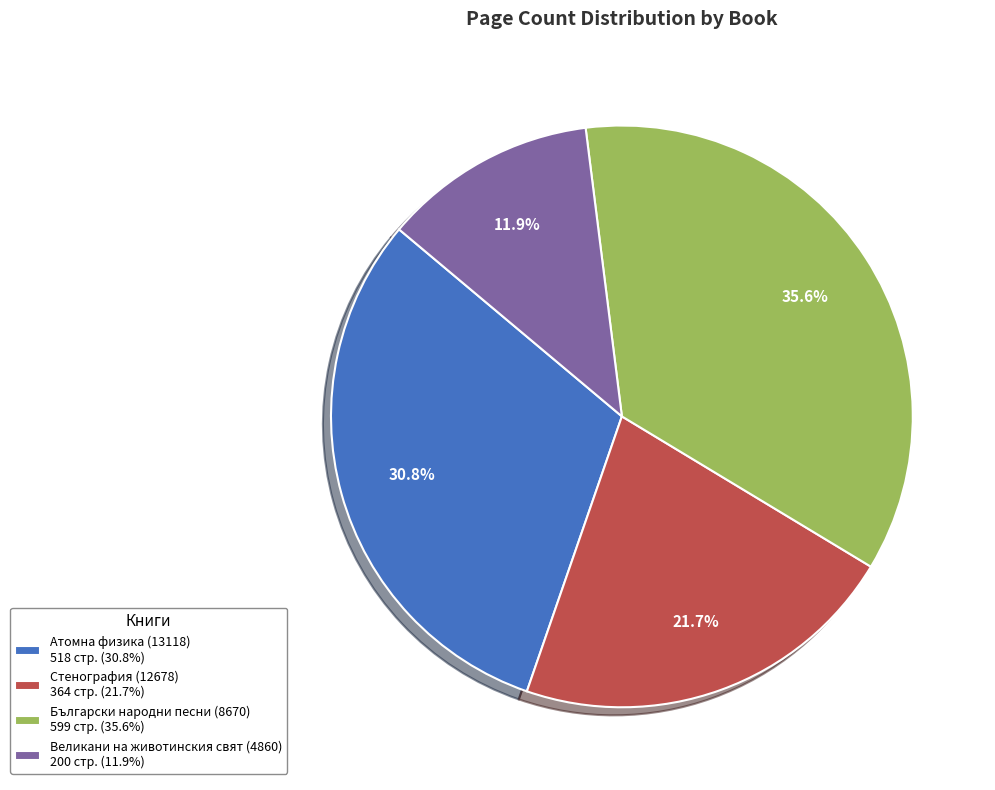

How much of the chart is everything except Български народни песни (8670)?

64.4%